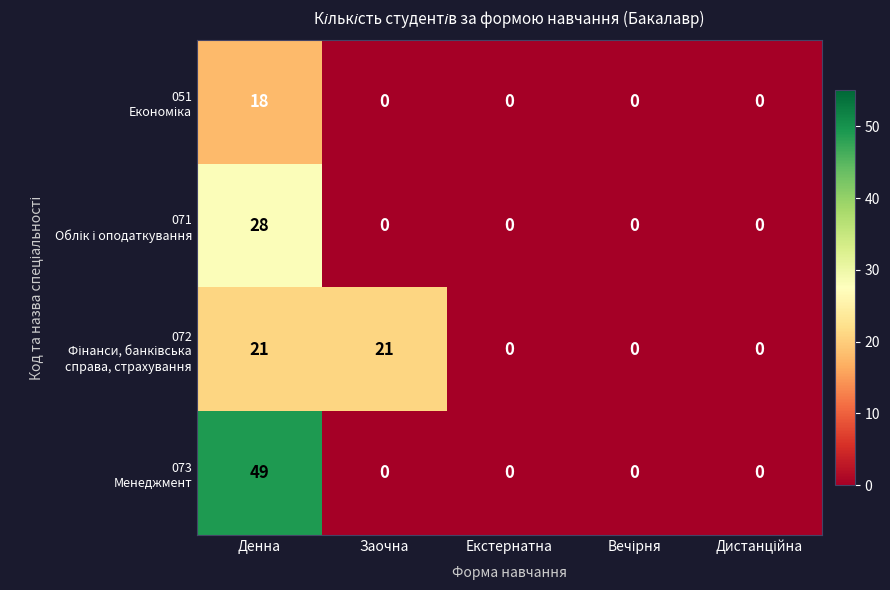

What is the difference between the highest and lowest values at Заочна?

21